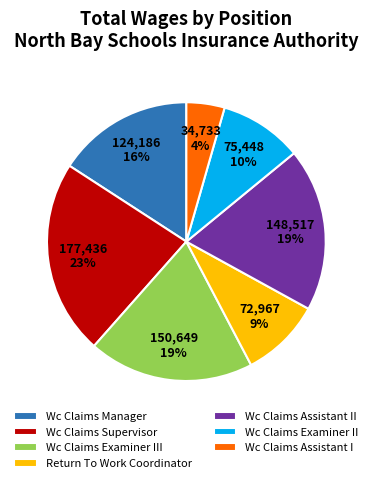

True or false: Wc Claims Supervisor accounts for 23% of the total.

True